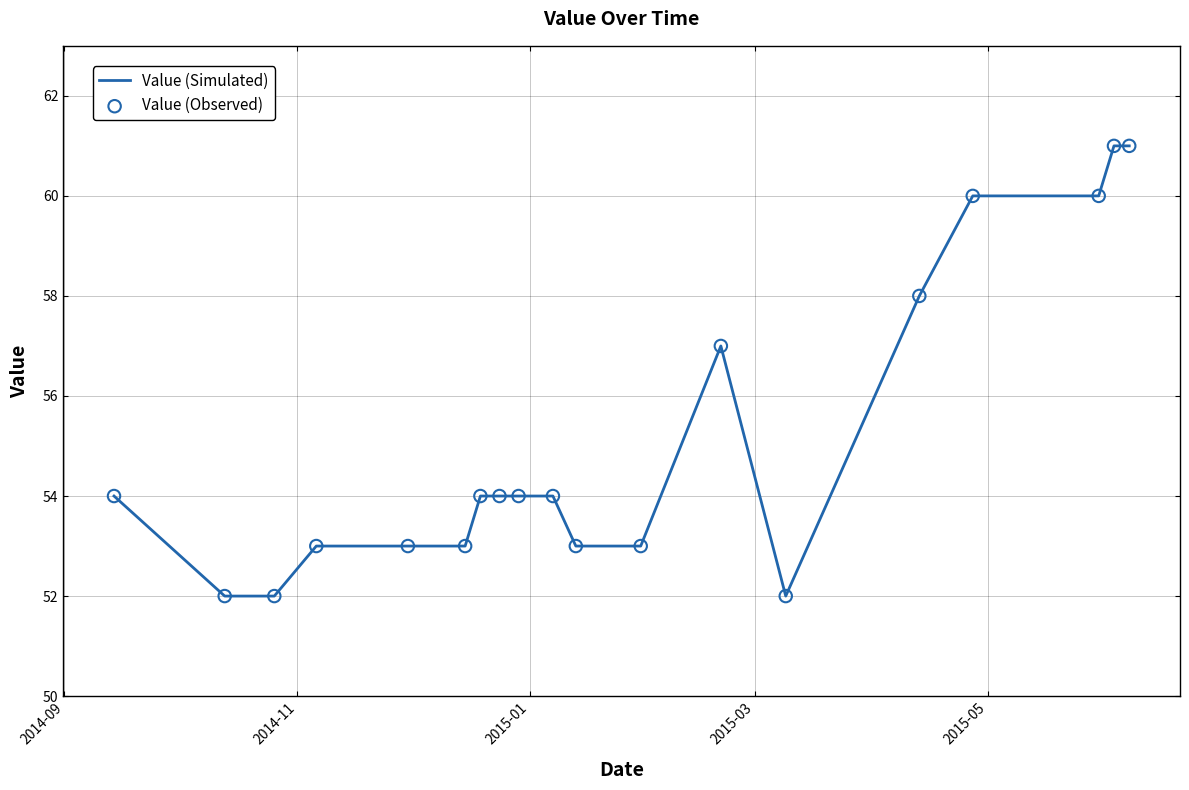

What is the difference between the maximum and minimum values?

9